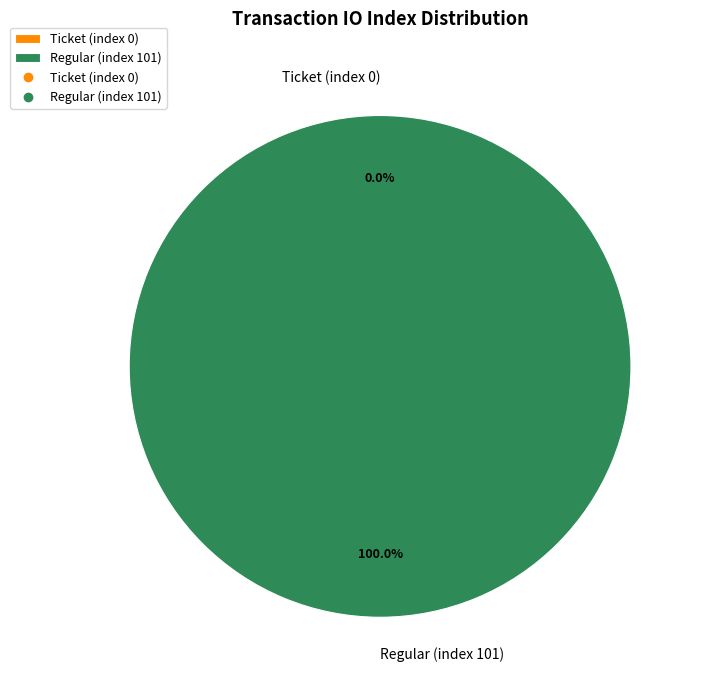

Which slice is the smallest?

Ticket (index 0)